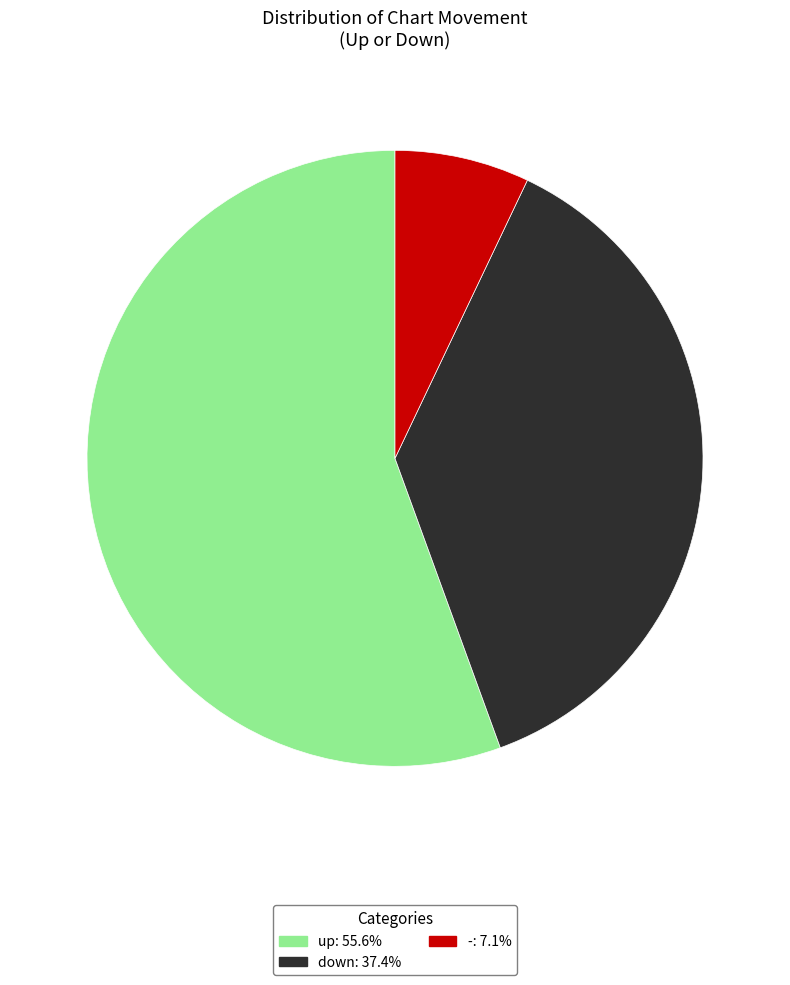

Is there a majority slice in this chart?

Yes